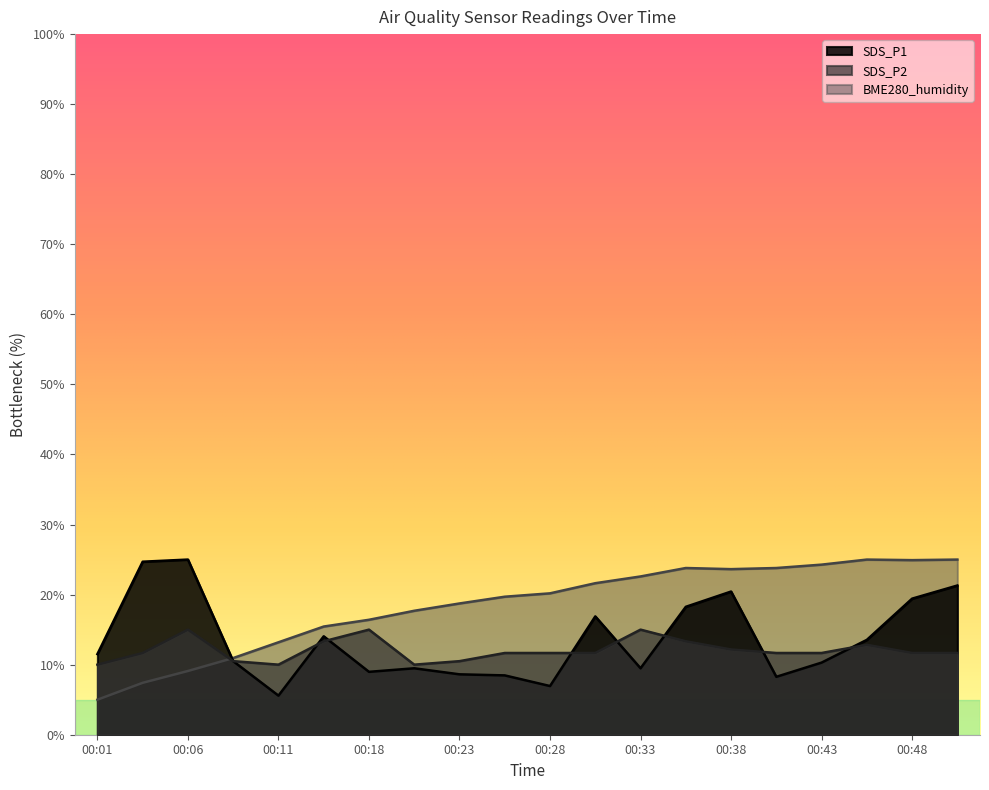

How many values in the SDS_P1 series exceed 11?

10